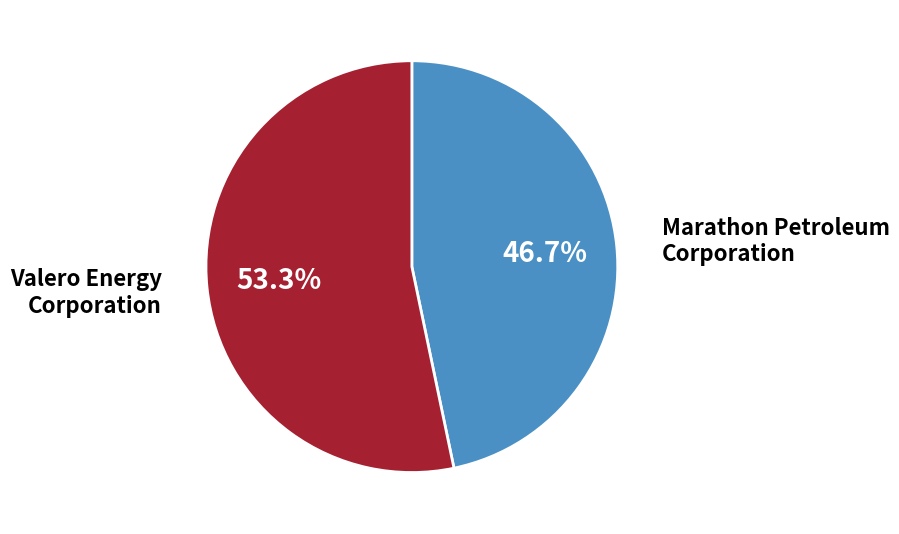

Which has a higher value, Valero Energy Corporation or Marathon Petroleum Corporation?

Valero Energy Corporation